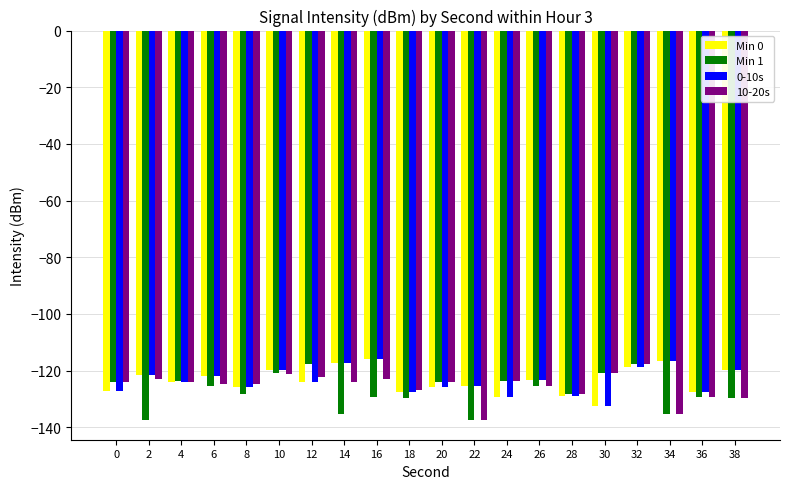

What is the minimum value for Min 0?

-132.7